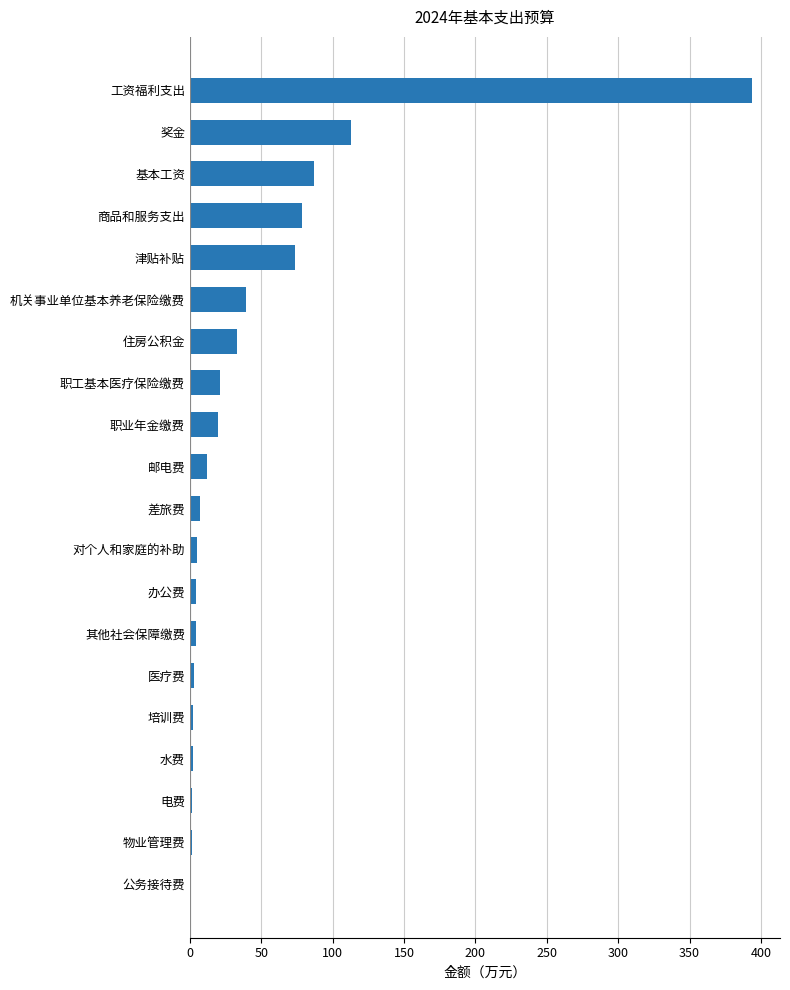

Are the bars horizontal?

Yes